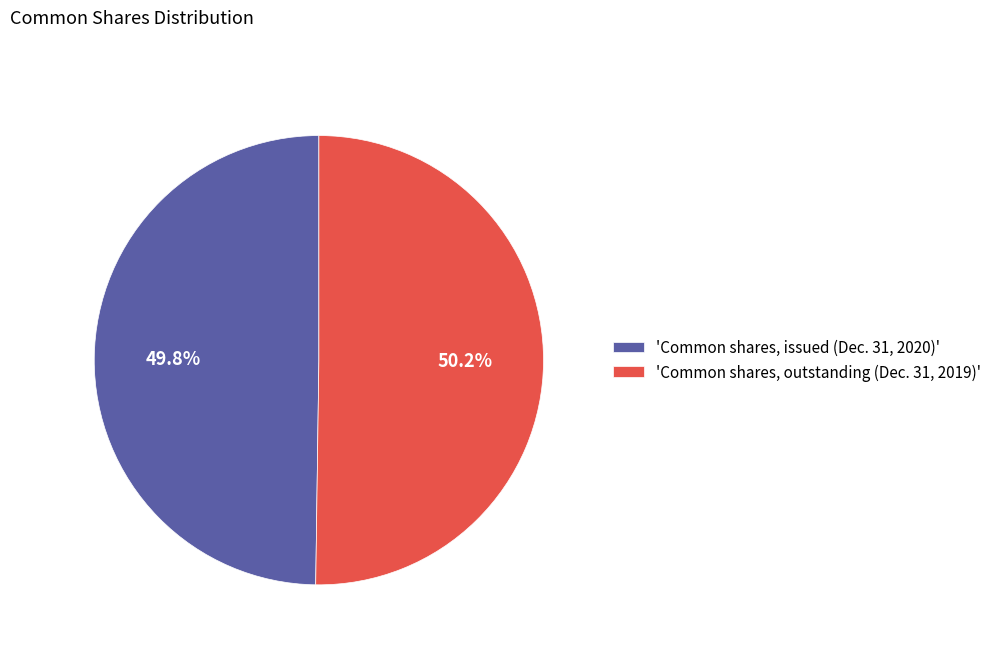

Is there any slice that represents more than half of the pie?

Yes